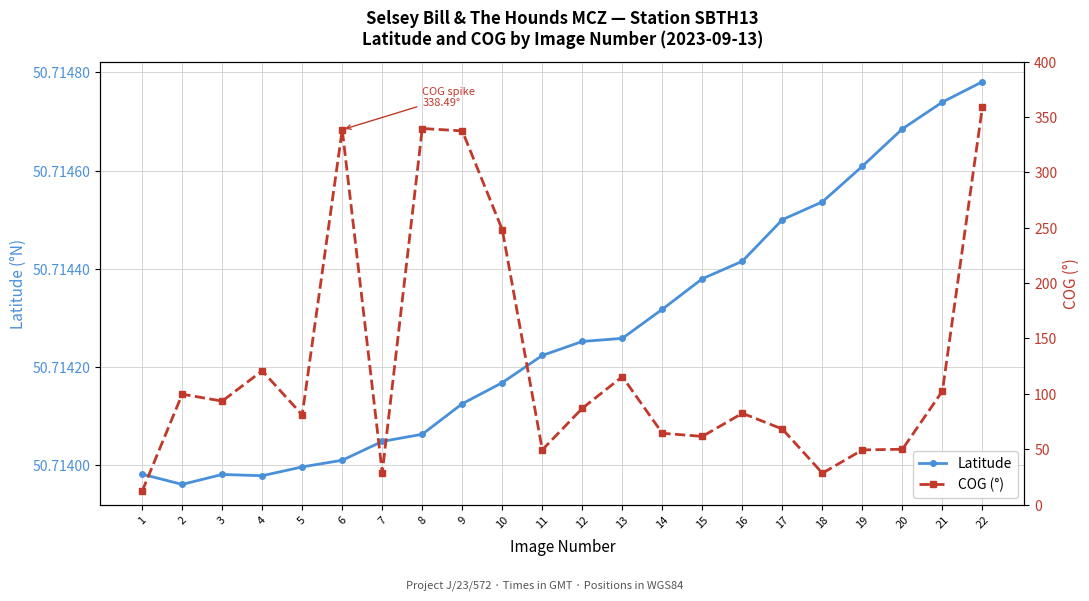

Reading right to left, extract all data points from this chart.

Latitude: 22=50.7	21=50.7	20=50.7	19=50.7	18=50.7	17=50.7	16=50.7	15=50.7	14=50.7	13=50.7	12=50.7	11=50.7	10=50.7	9=50.7	8=50.7	7=50.7	6=50.7	5=50.7	4=50.7	3=50.7	2=50.7	1=50.7
COG (°): 22=359.3	21=102.5	20=49.9	19=49.3	18=28.3	17=68.2	16=82.4	15=61.5	14=64.4	13=115.5	12=86.9	11=49.4	10=248.1	9=337.4	8=339.6	7=28.8	6=338.5	5=80.9	4=120.8	3=93.4	2=99.7	1=12.0